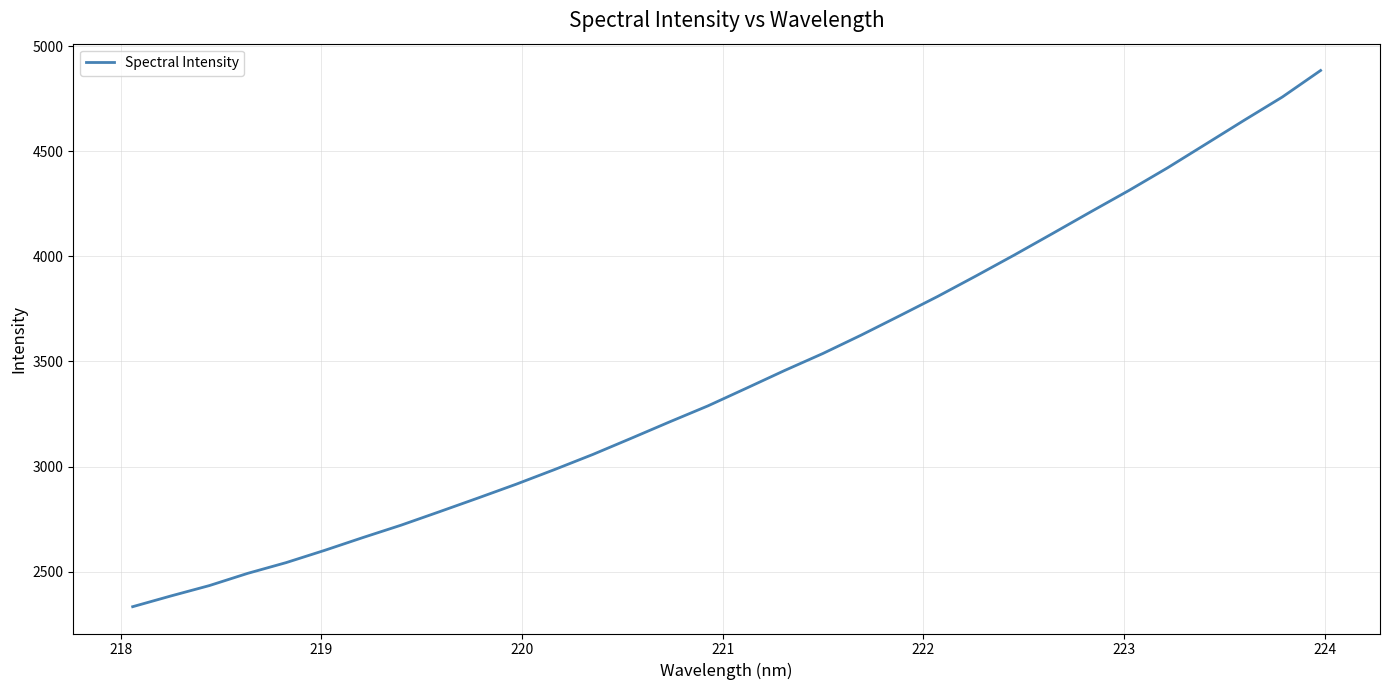

What is the difference between the maximum and minimum values?

2550.5